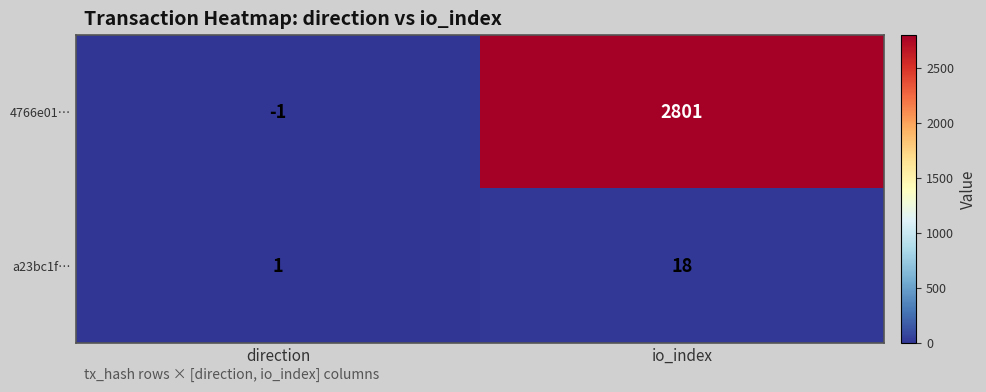

At which label is a23bc1f… closest to 9?

direction